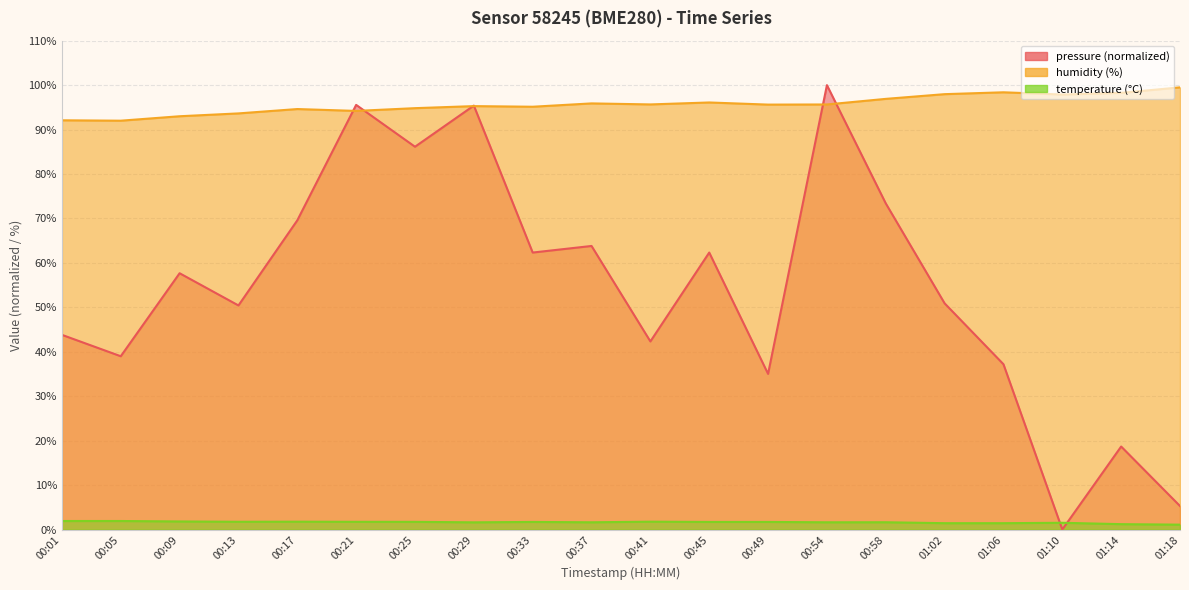

Where is the first local minimum for pressure?

00:05